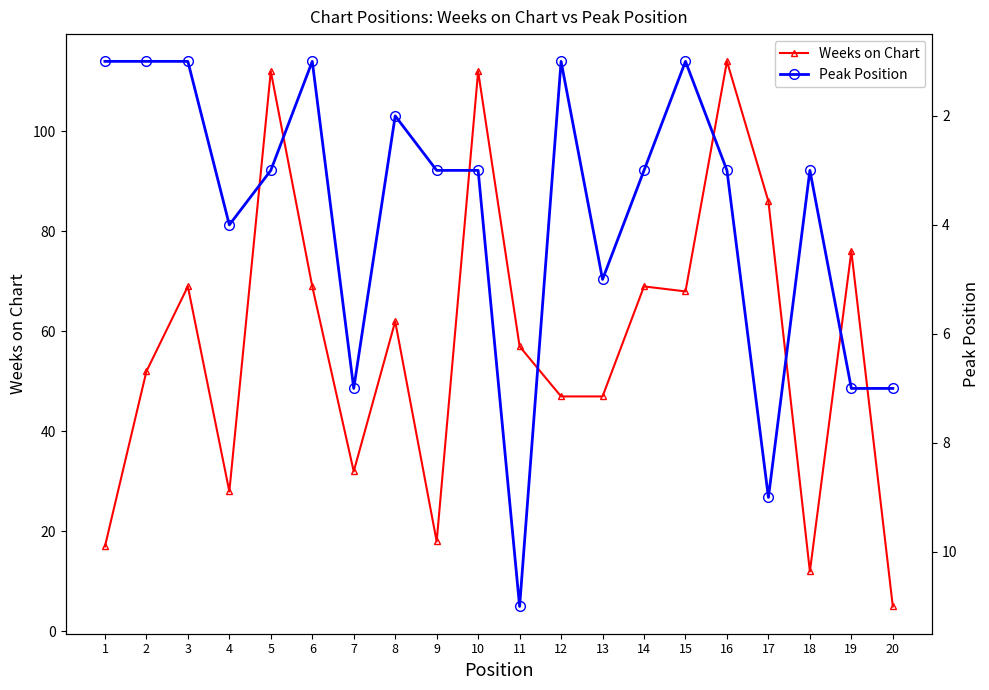

What is the approximate value of Weeks on Chart at 6, to the nearest 5?

70